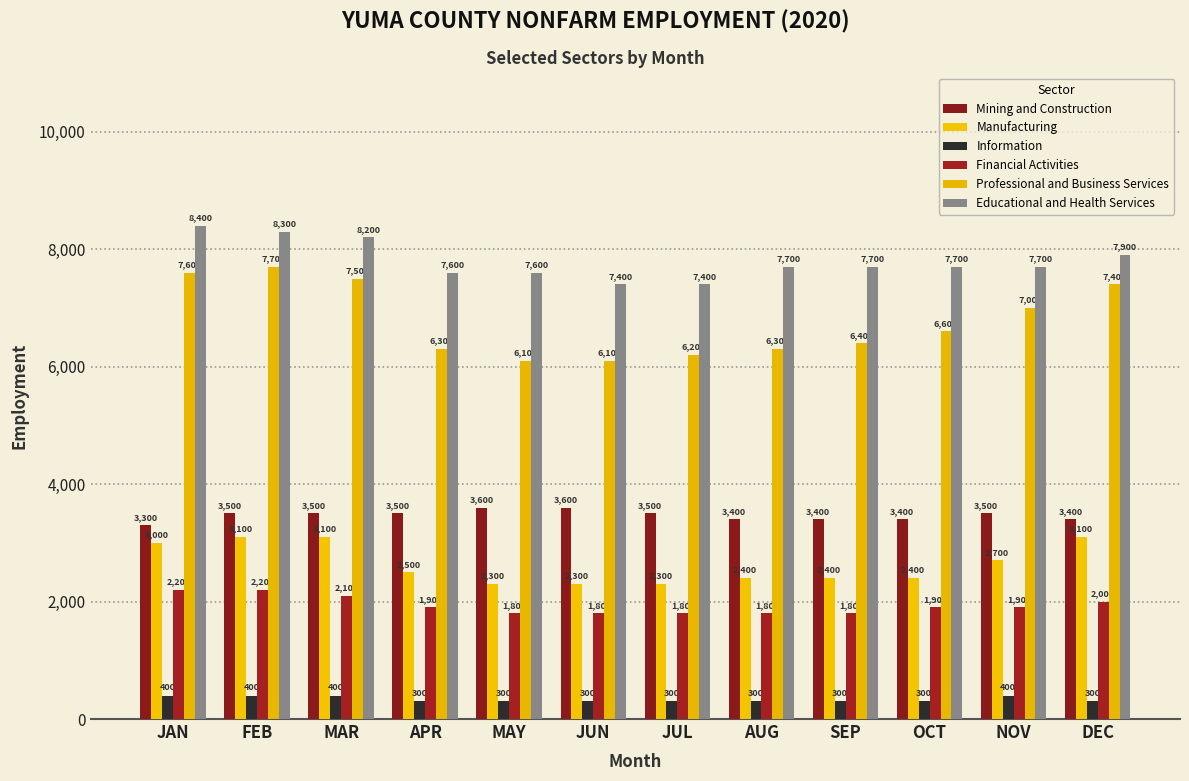

What is the lowest value of the Professional and Business Services series?

6100